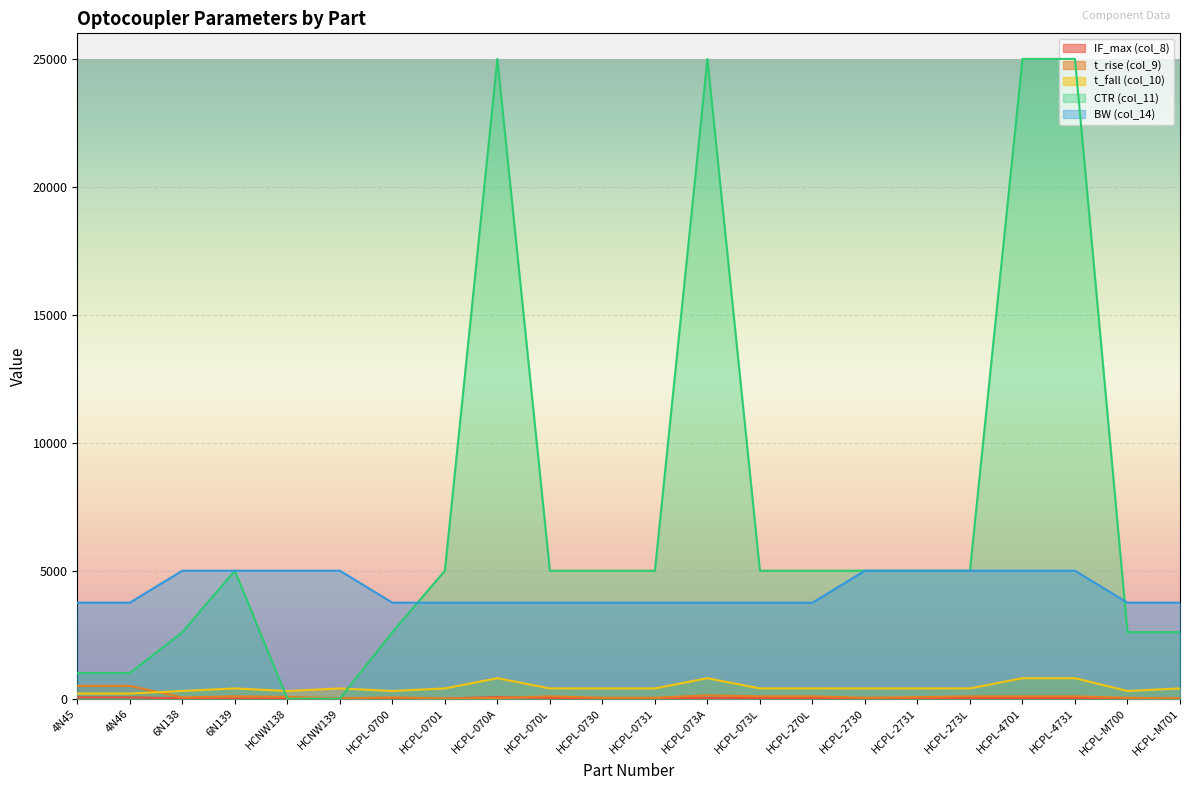

Which series has the widest spread of values?

CTR (col_11)